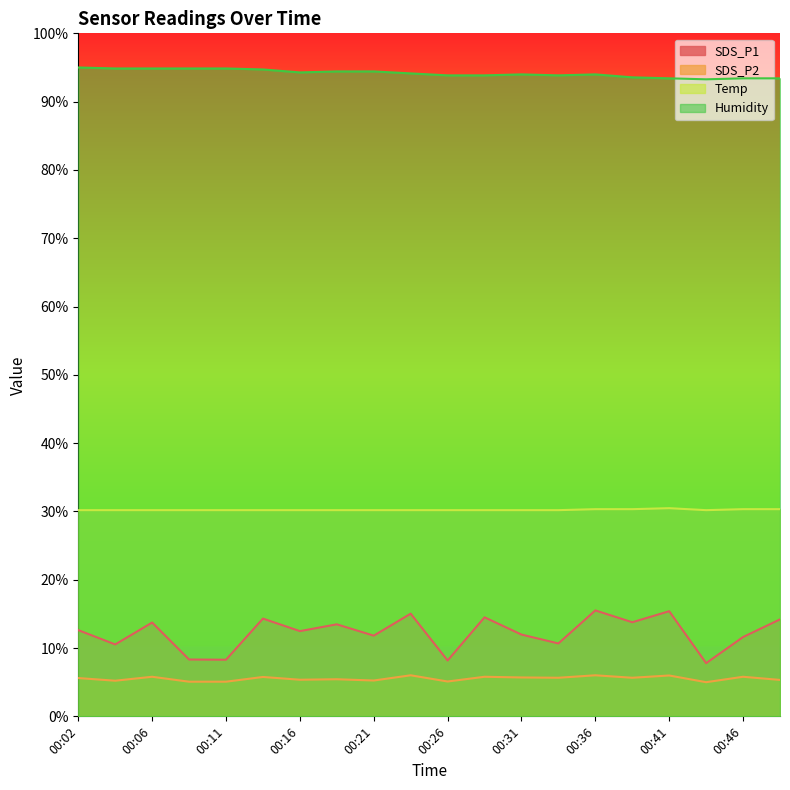

In SDS_P2, how many points are higher than both neighbors (excluding endpoints)?

8